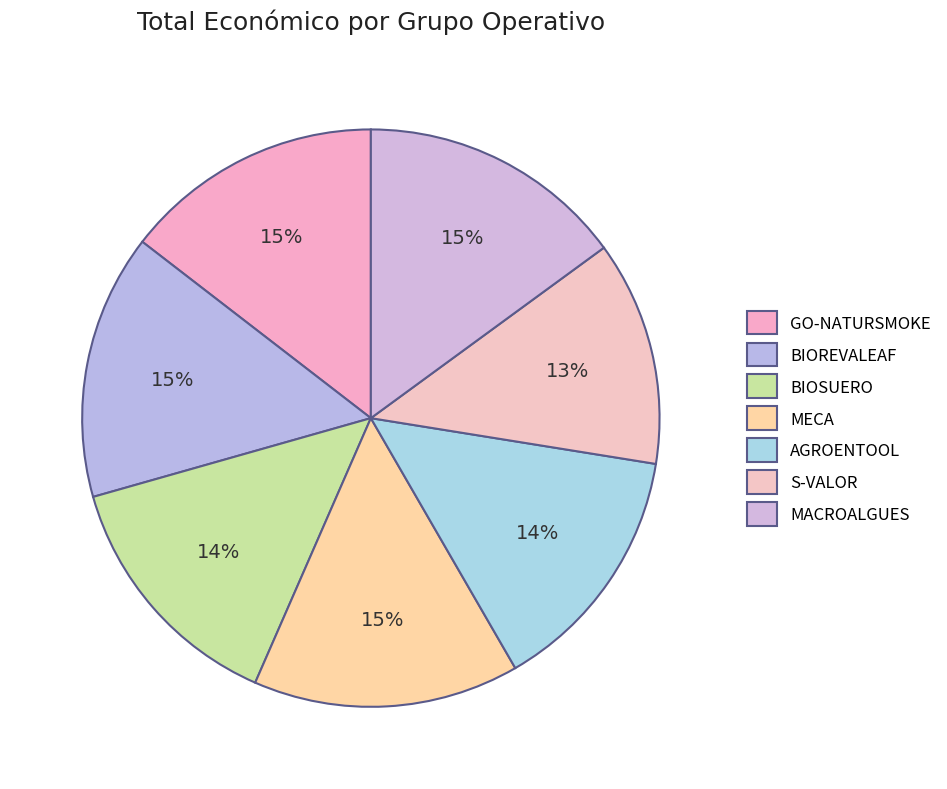

How many segments does this pie chart have?

7